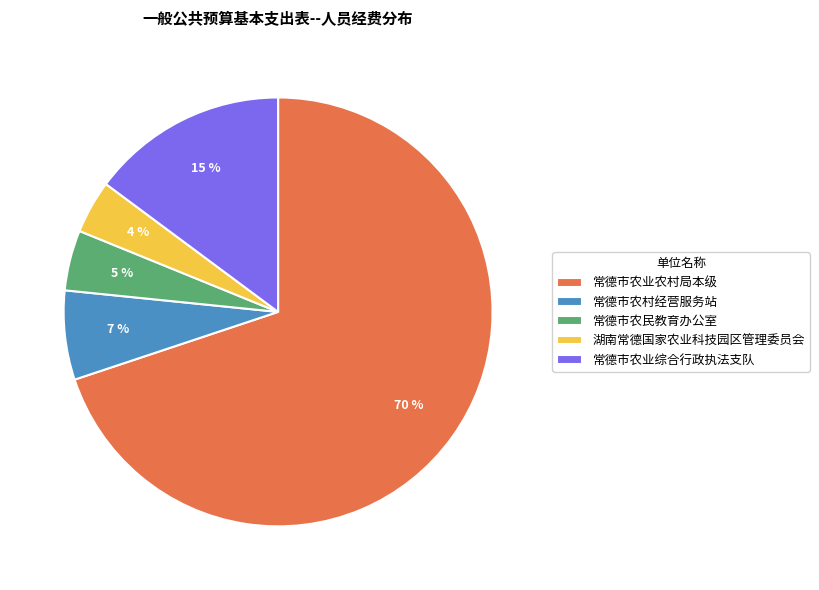

Between 常德市农业综合行政执法支队 and 常德市农业农村局本级, which is larger?

常德市农业农村局本级